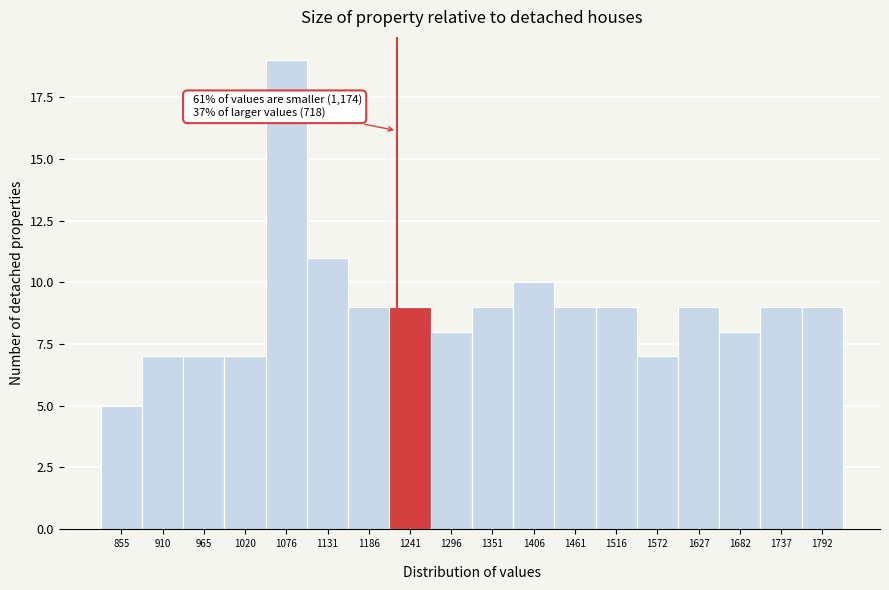

Over which range of the x-axis is the bar tallest?

1050 to 1100